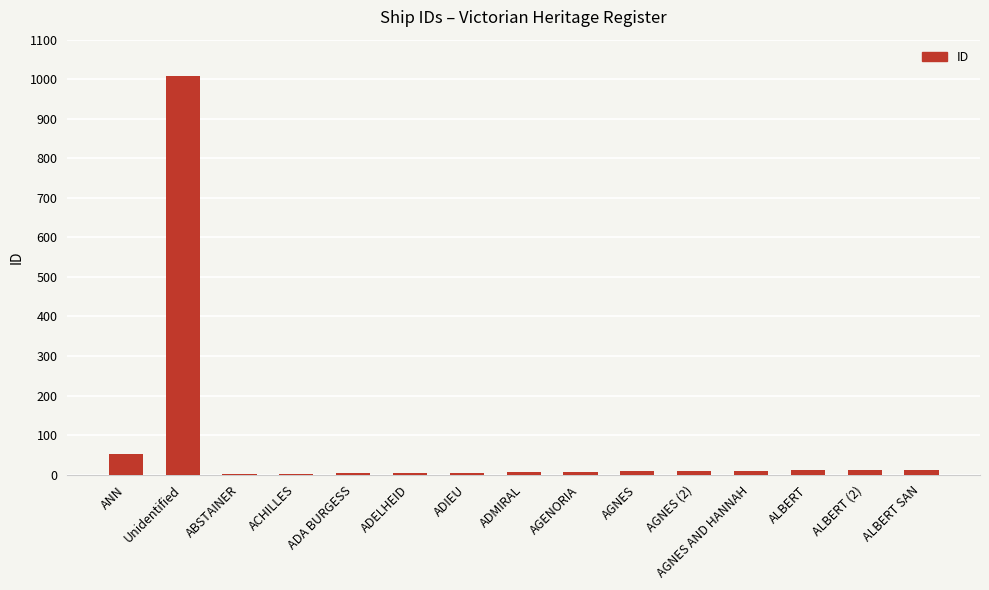

What is the sum of all values?

1151